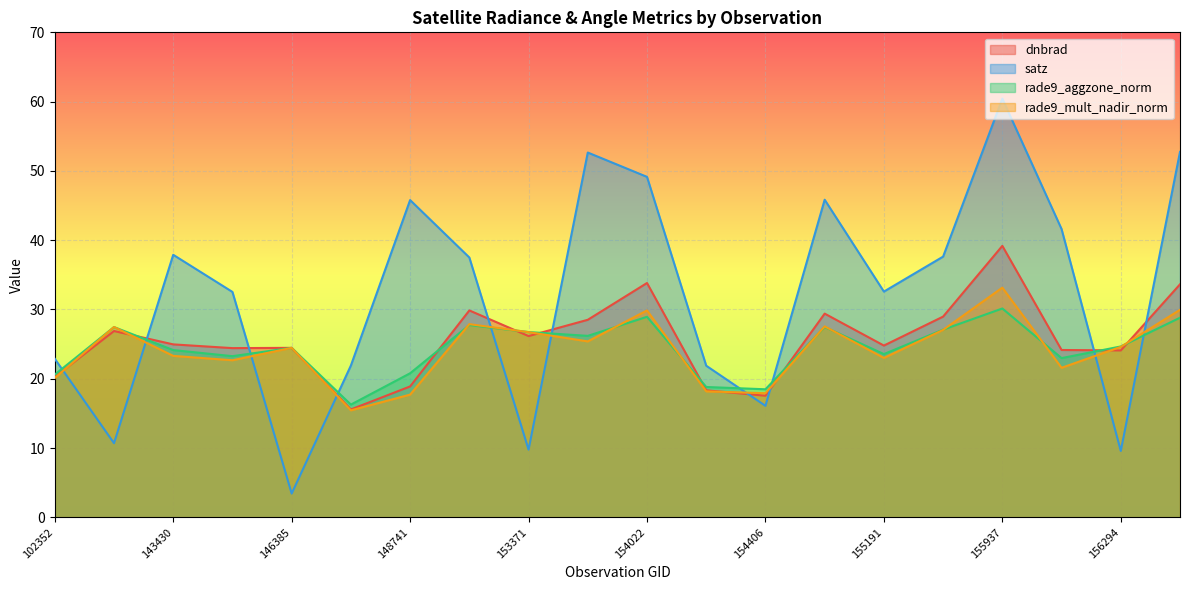

At which category does the chart reach its minimum across all series?

146385